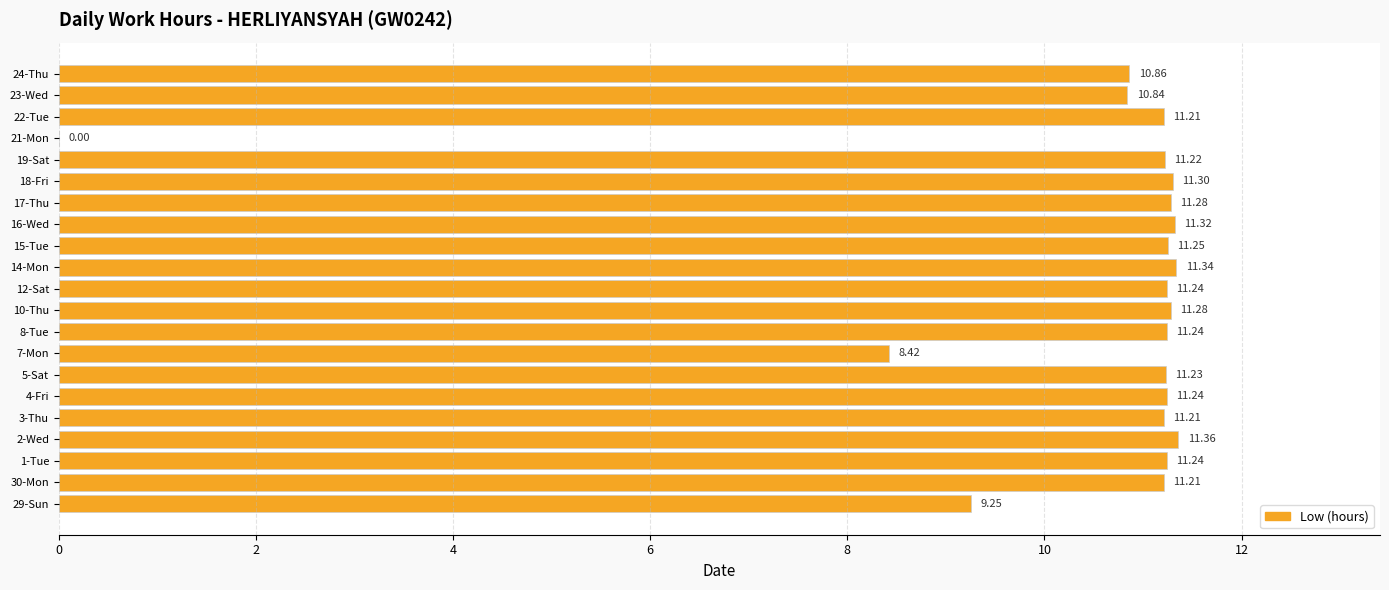

How many positive values are there?

20